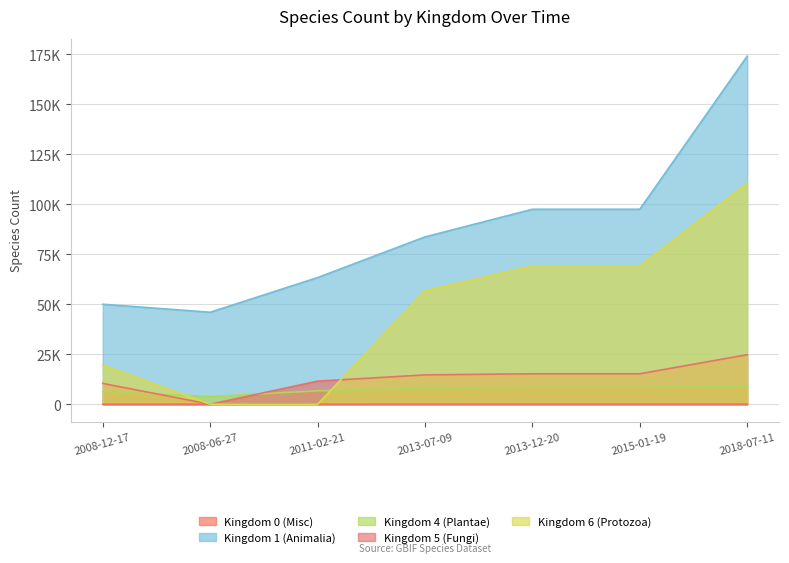

Reading left to right, extract all data points from this chart.

Kingdom 0 (Misc): 2008-12-17=15	2008-06-27=6	2011-02-21=19	2013-07-09=22	2013-12-20=23	2015-01-19=26	2018-07-11=21
Kingdom 1 (Animalia): 2008-12-17=49994	2008-06-27=45988	2011-02-21=63323	2013-07-09=83661	2013-12-20=97477	2015-01-19=97477	2018-07-11=174006
Kingdom 4 (Plantae): 2008-12-17=6300	2008-06-27=3854	2011-02-21=6716	2013-07-09=7937	2013-12-20=8515	2015-01-19=8515	2018-07-11=8762
Kingdom 5 (Fungi): 2008-12-17=10425	2008-06-27=0	2011-02-21=11561	2013-07-09=14677	2013-12-20=15236	2015-01-19=15236	2018-07-11=24780
Kingdom 6 (Protozoa): 2008-12-17=19602	2008-06-27=0	2011-02-21=0	2013-07-09=56798	2013-12-20=69157	2015-01-19=69157	2018-07-11=110467